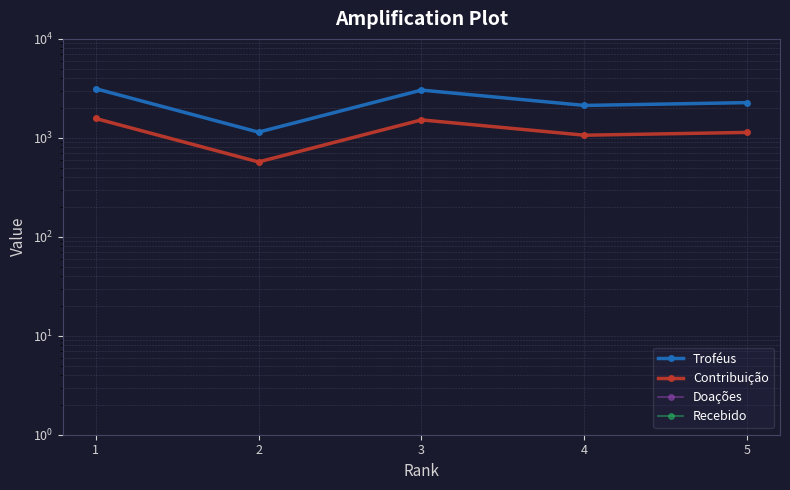

Reading left to right, transcribe all the data shown in this chart.

Troféus: 1=3140	2=1142	3=3038	4=2126	5=2270
Contribuição: 1=1570	2=571	3=1519	4=1063	5=1135
Doações: 1=0	2=0	3=0	4=0	5=0
Recebido: 1=0	2=0	3=0	4=0	5=0